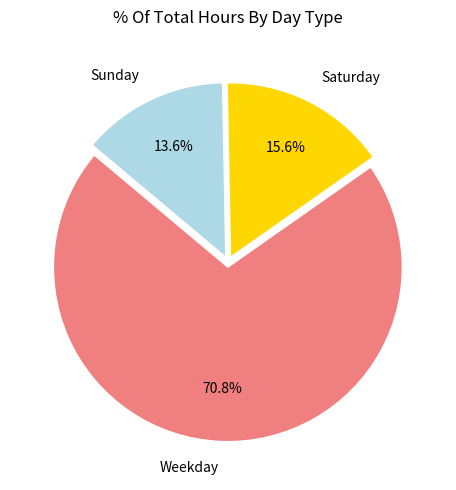

Is the sum of Sunday and Weekday greater than half?

Yes